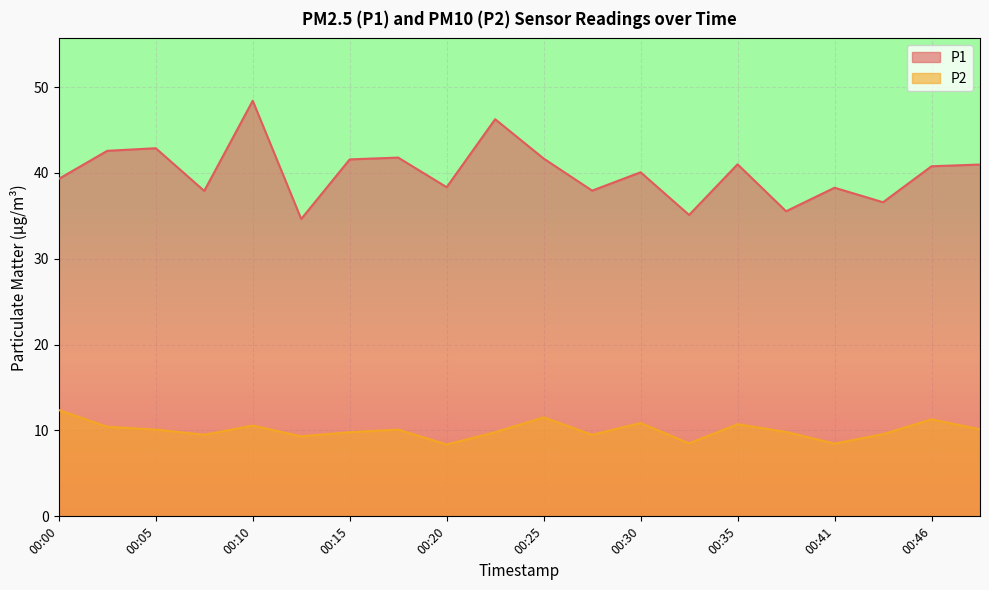

How many lines are shown in the chart?

2